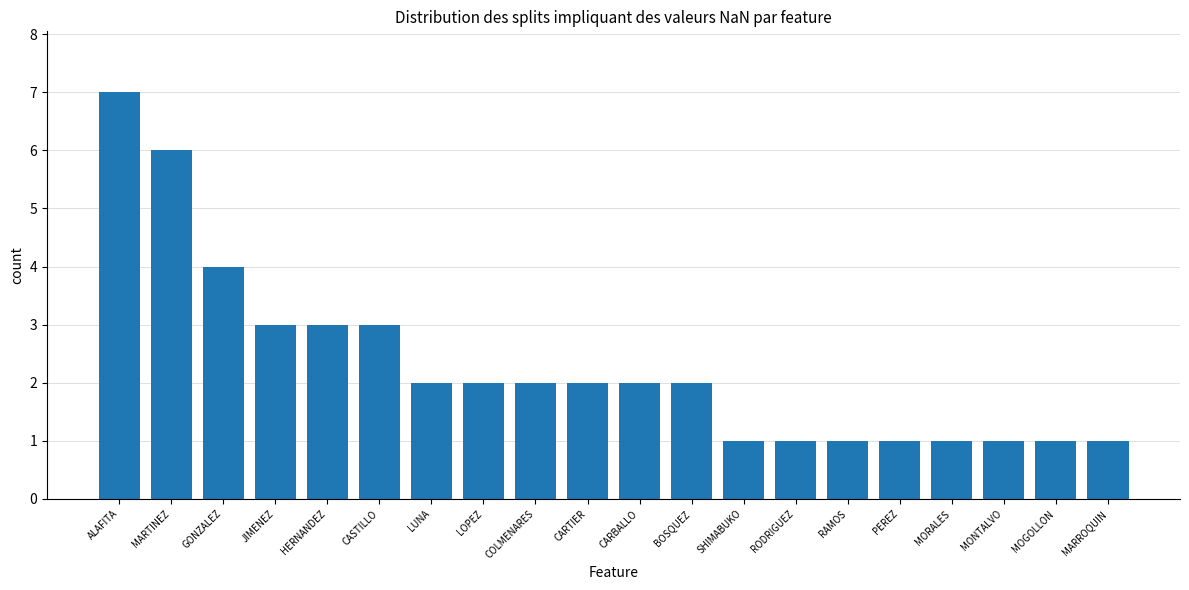

Reading left to right, extract all data points from this chart.

7	6	4	3	3	3	2	2	2	2	2	2	1	1	1	1	1	1	1	1